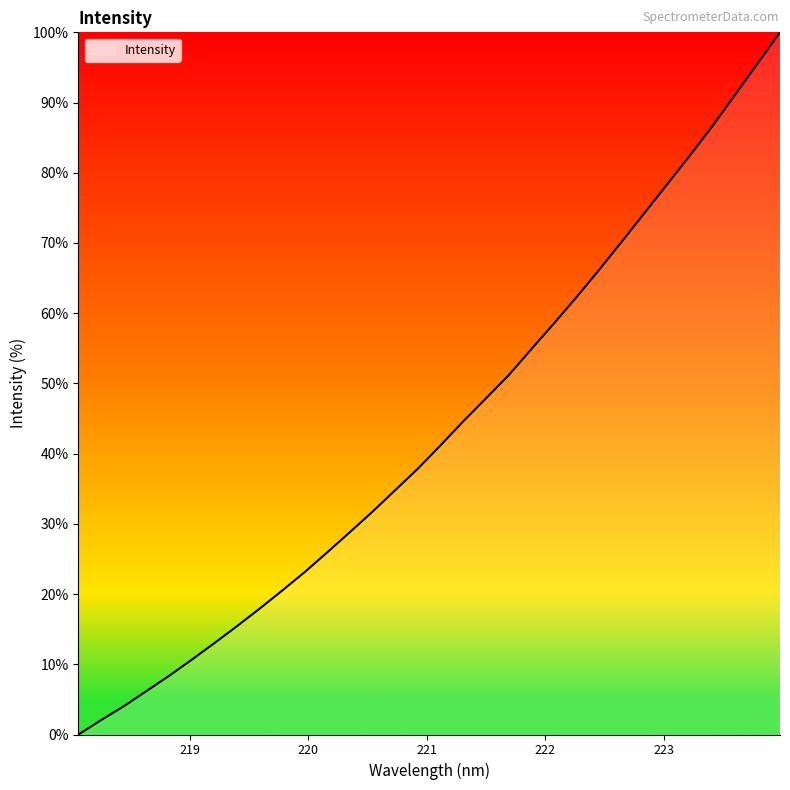

What is the greatest value displayed?

100.0